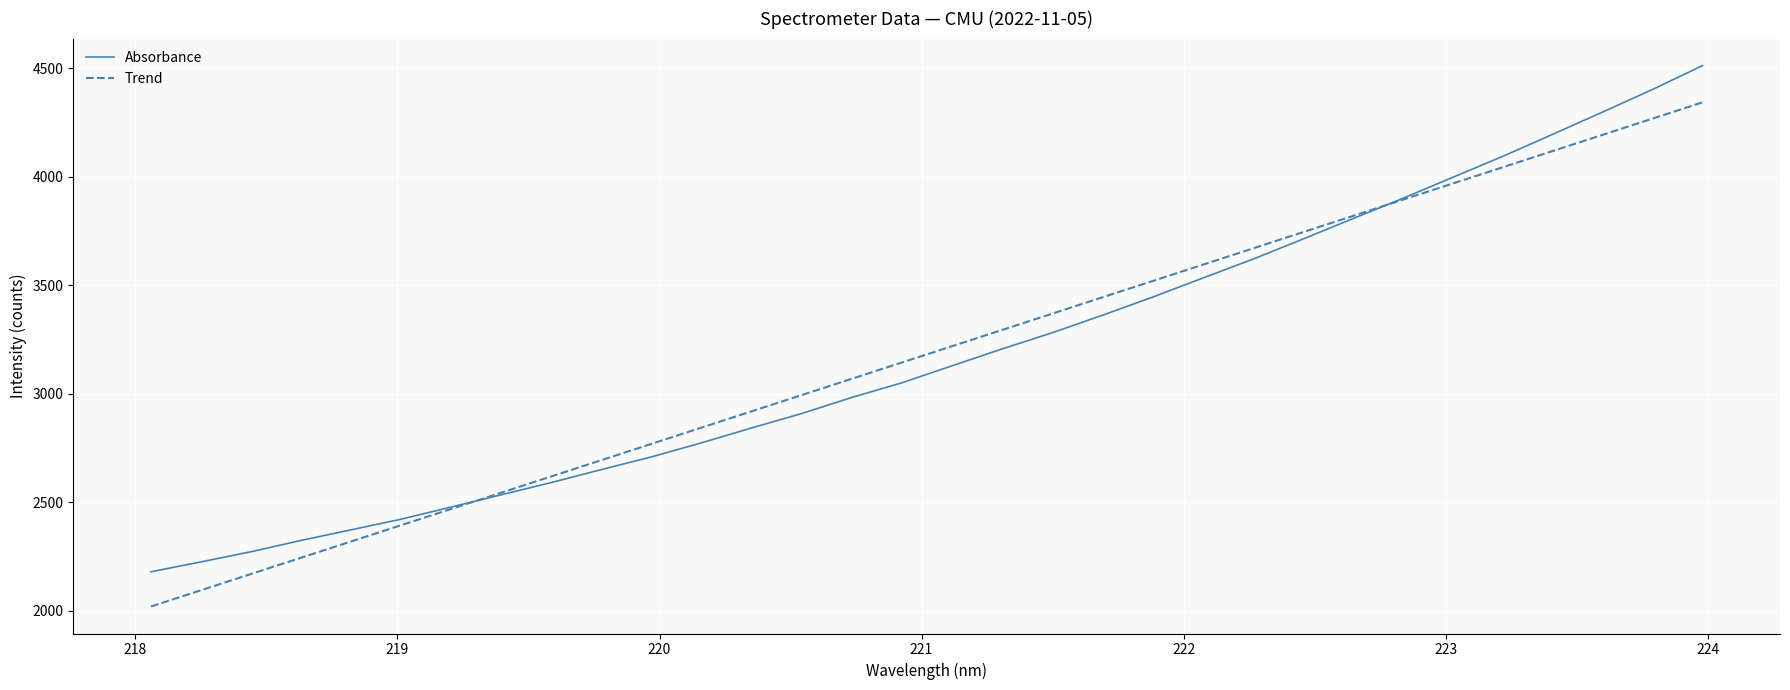

How many times do Absorbance and Trend cross each other?

2